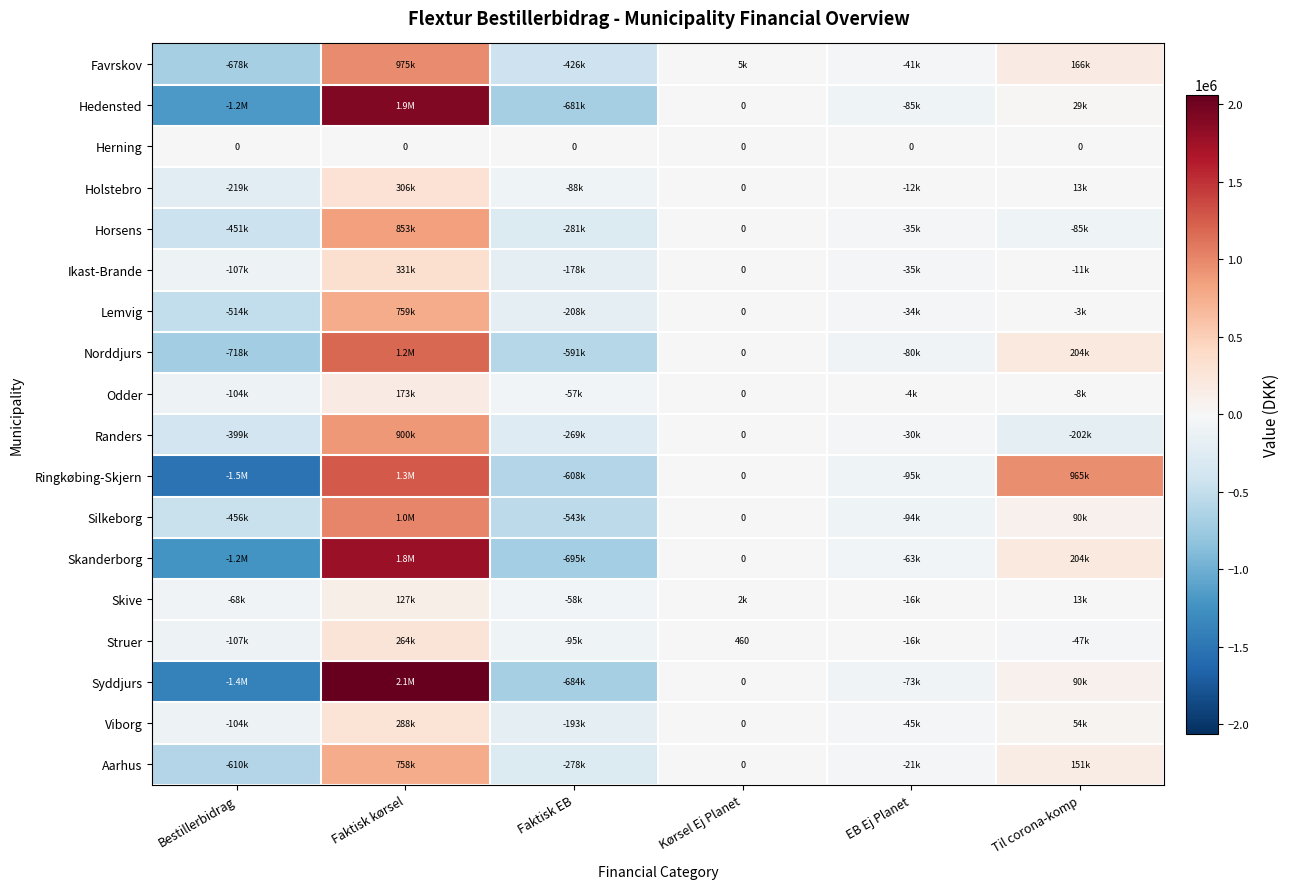

At Faktisk kørsel, list the series in order from smallest to largest.

Herning, Skive, Odder, Struer, Viborg, Holstebro, Ikast-Brande, Aarhus, Lemvig, Horsens, Randers, Favrskov, Silkeborg, Norddjurs, Ringkøbing-Skjern, Skanderborg, Hedensted, Syddjurs